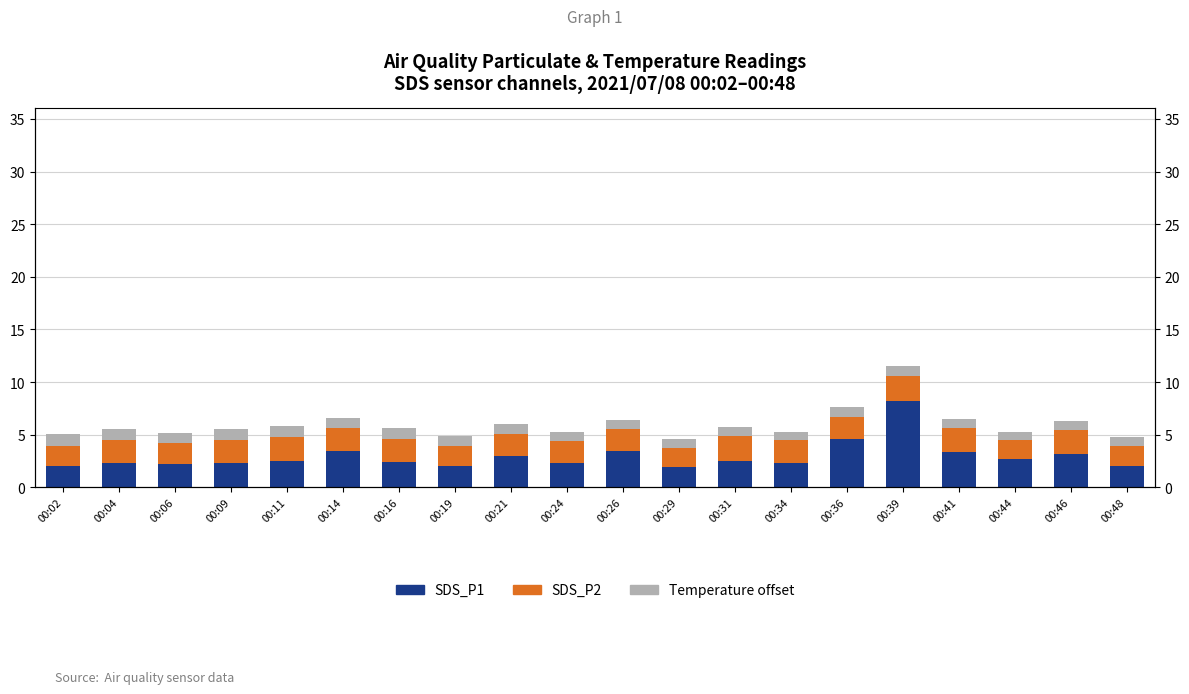

What is the difference between the maximum and minimum values in the SDS_P2 series?

0.6